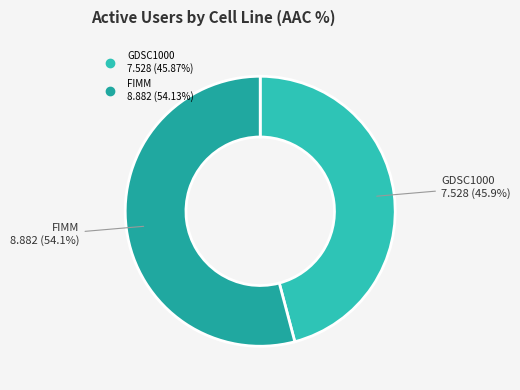

What percentage is NOT represented by GDSC1000?

54.1%